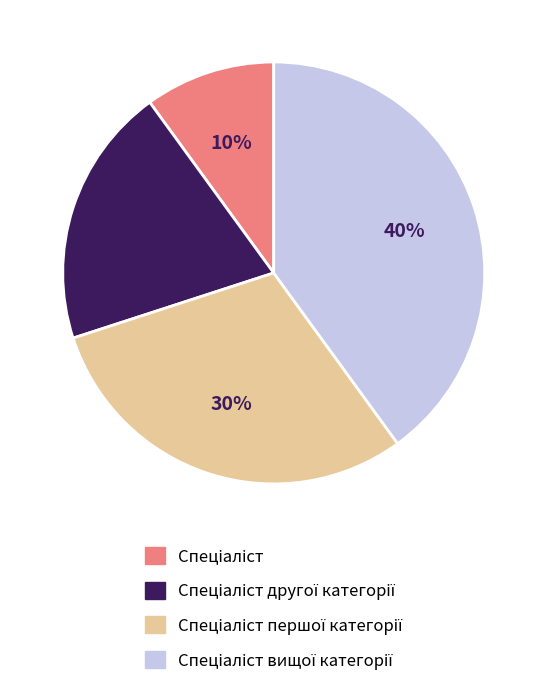

To the nearest percent, what is the difference between the largest and smallest slice percentages?

30%